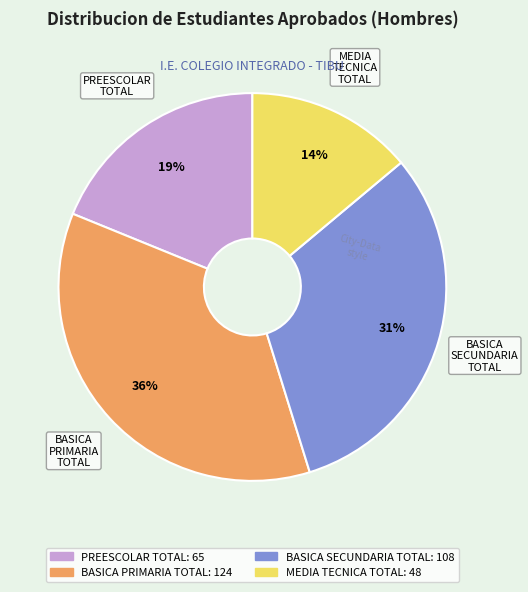

Count the number of slices in the pie.

4